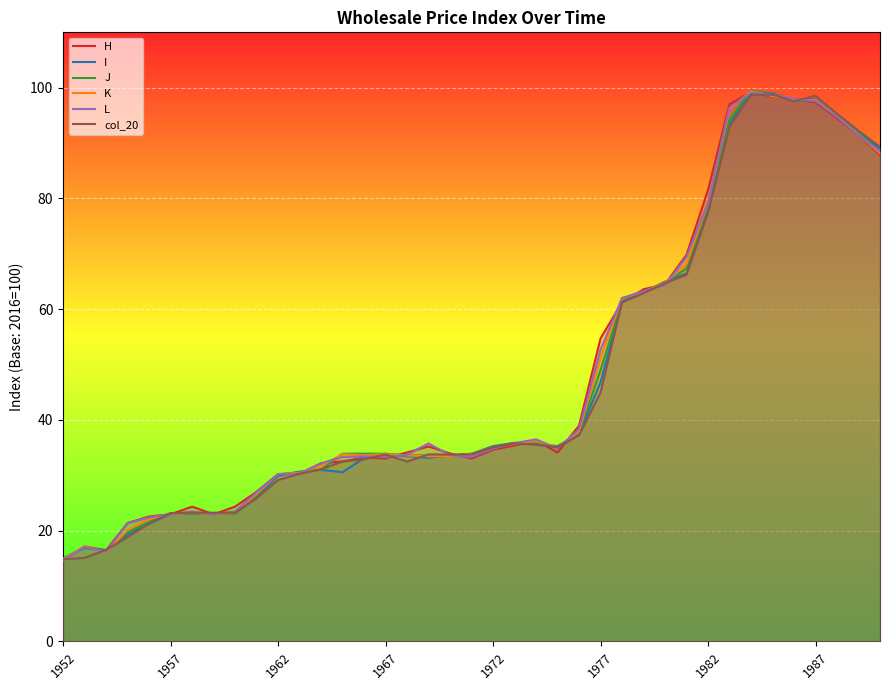

At 34, list the series in order from smallest to largest.

col_20, I, J, K, H, L